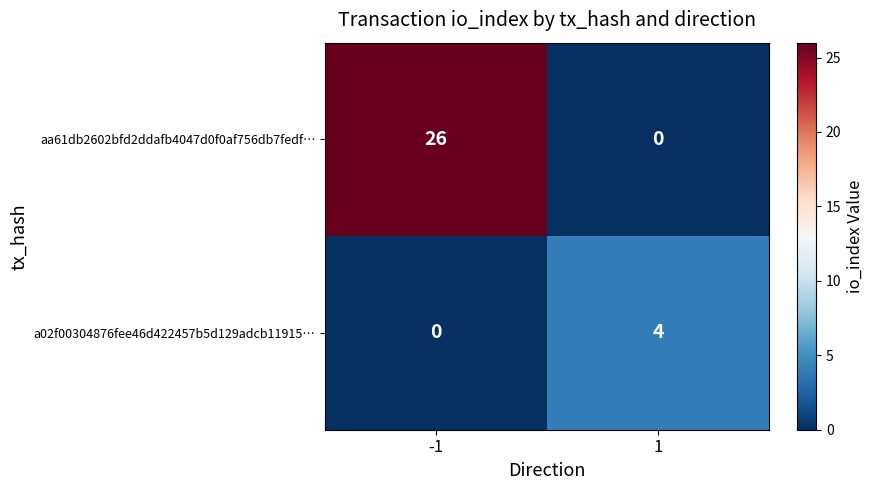

Which series has the widest spread of values?

aa61db2602bfd2ddafb4047d0f0af756db7fedf…